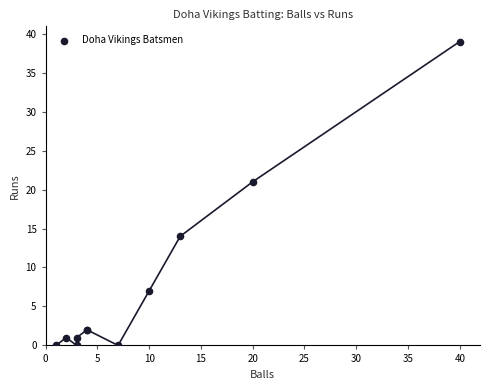

What Y value in the scatter plot is closest to 19?

21